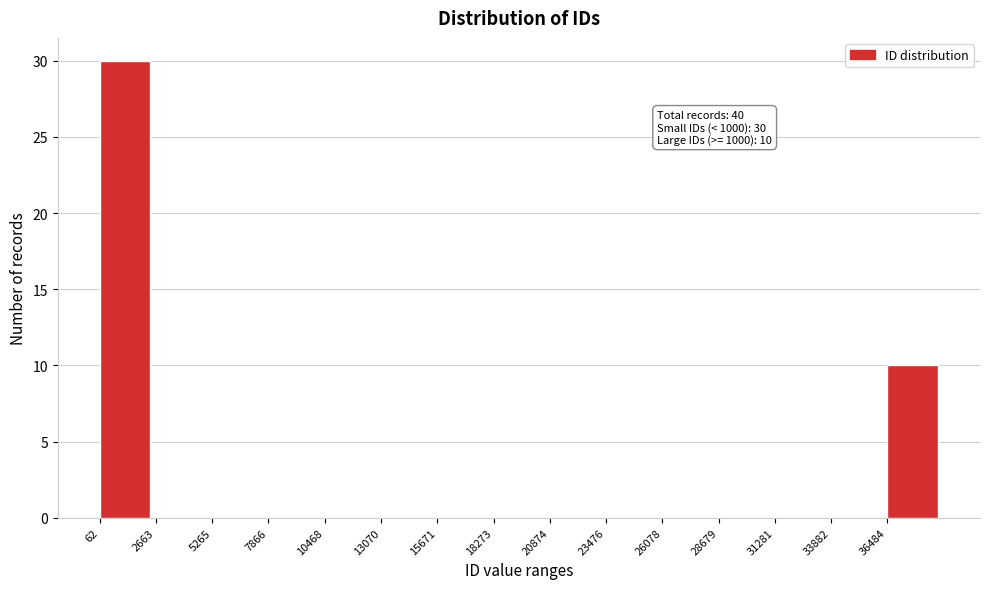

Which range on the x-axis has the tallest bar?

0 to 2500